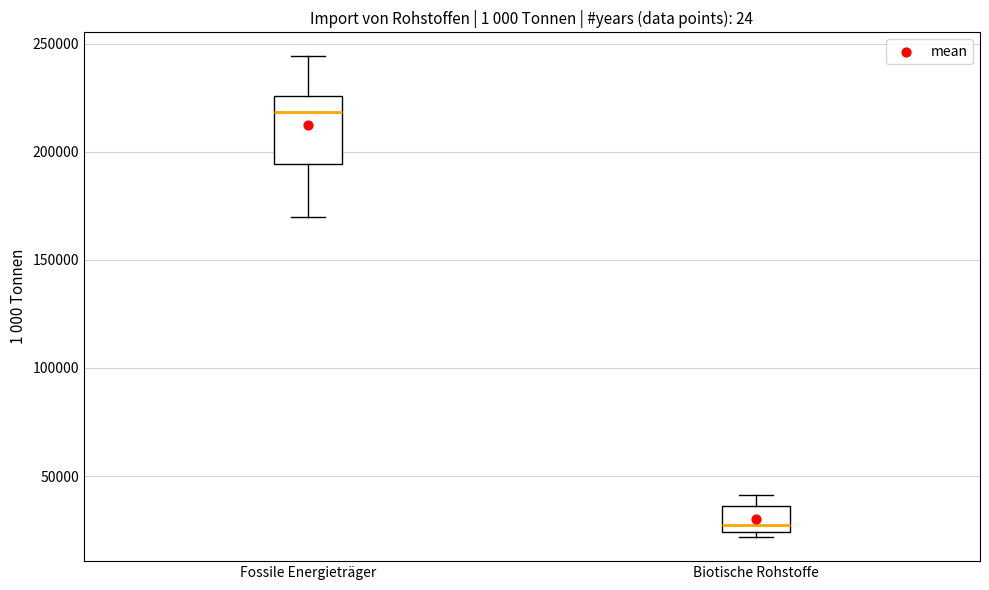

Which box's median line is the lowest?

Biotische Rohstoffe